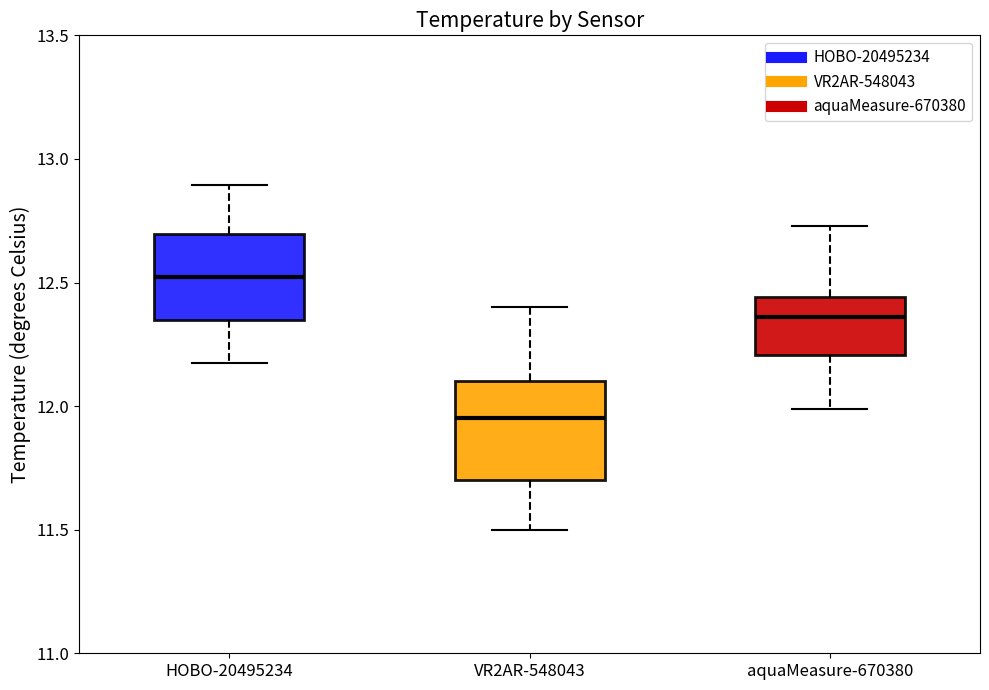

Where is the upper edge of the box for aquaMeasure-670380 on the y-axis? The values are not printed on the chart, so give them approximately, as read against the axis.

12.45